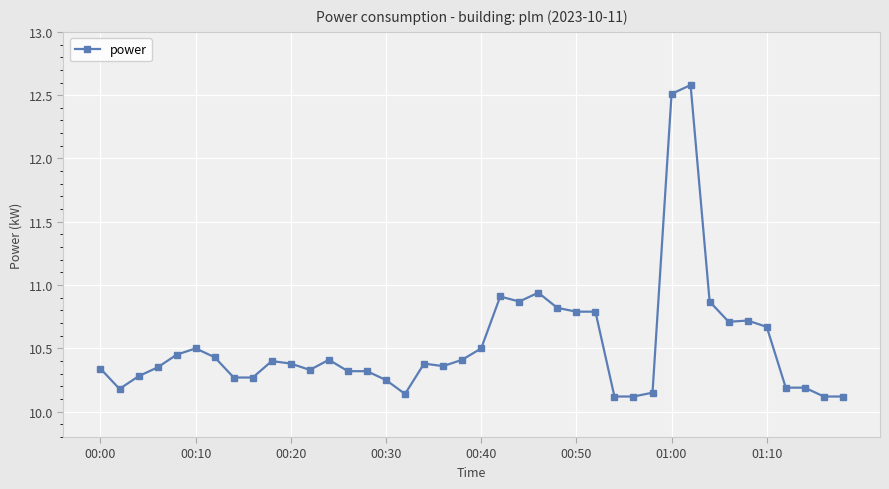

Does the chart display data point markers on the line(s)?

Yes